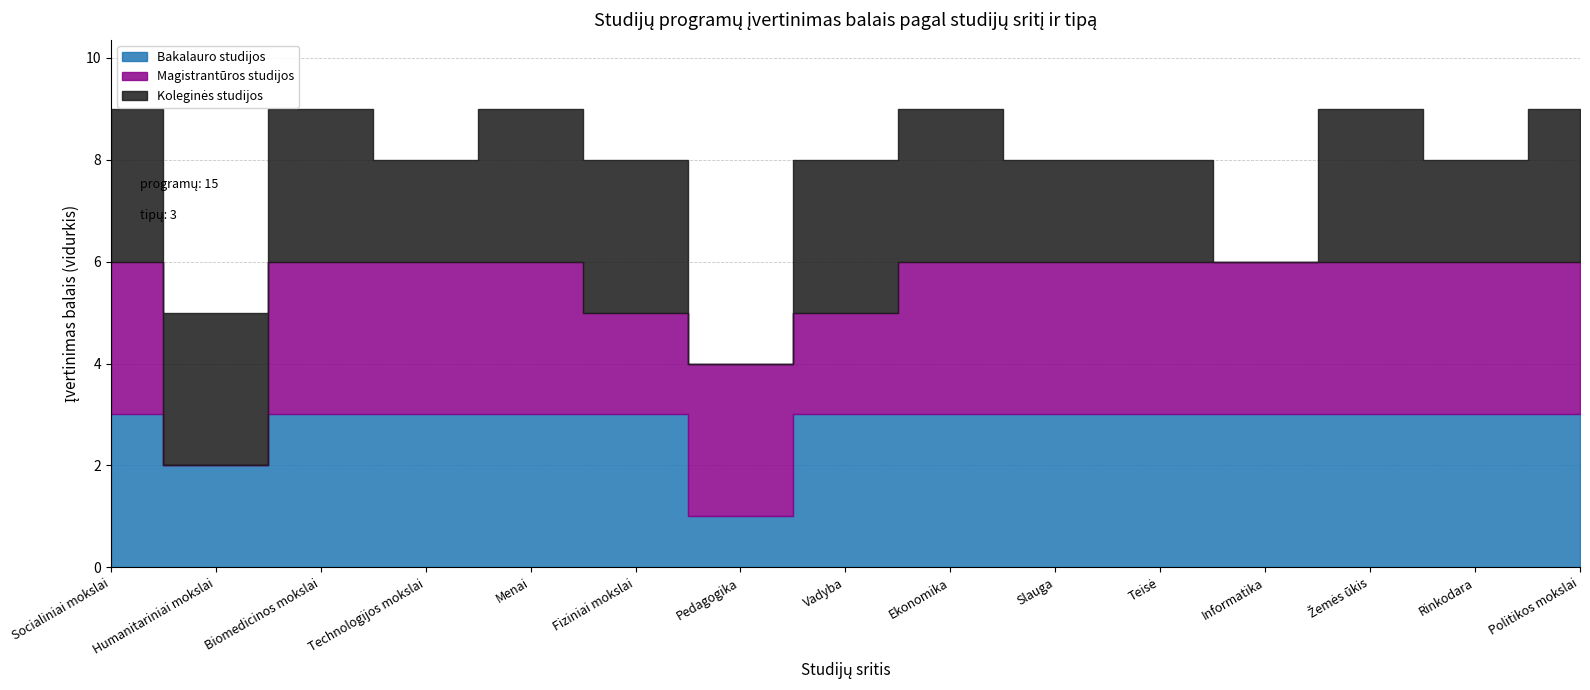

How many intersections are there between Magistrantūros studijos and Bakalauro studijos?

2